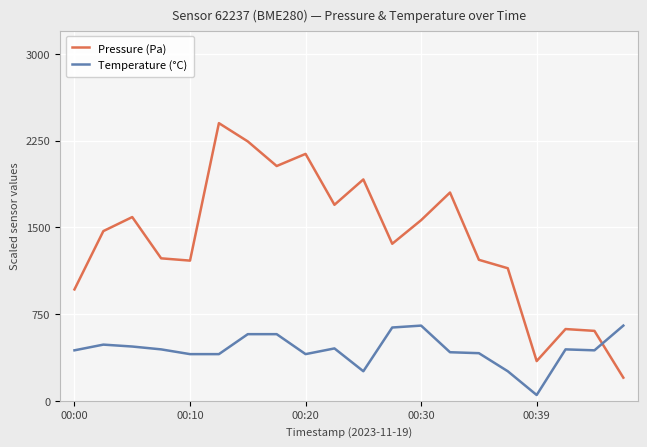

Which series has the widest spread of values?

Pressure (Pa)